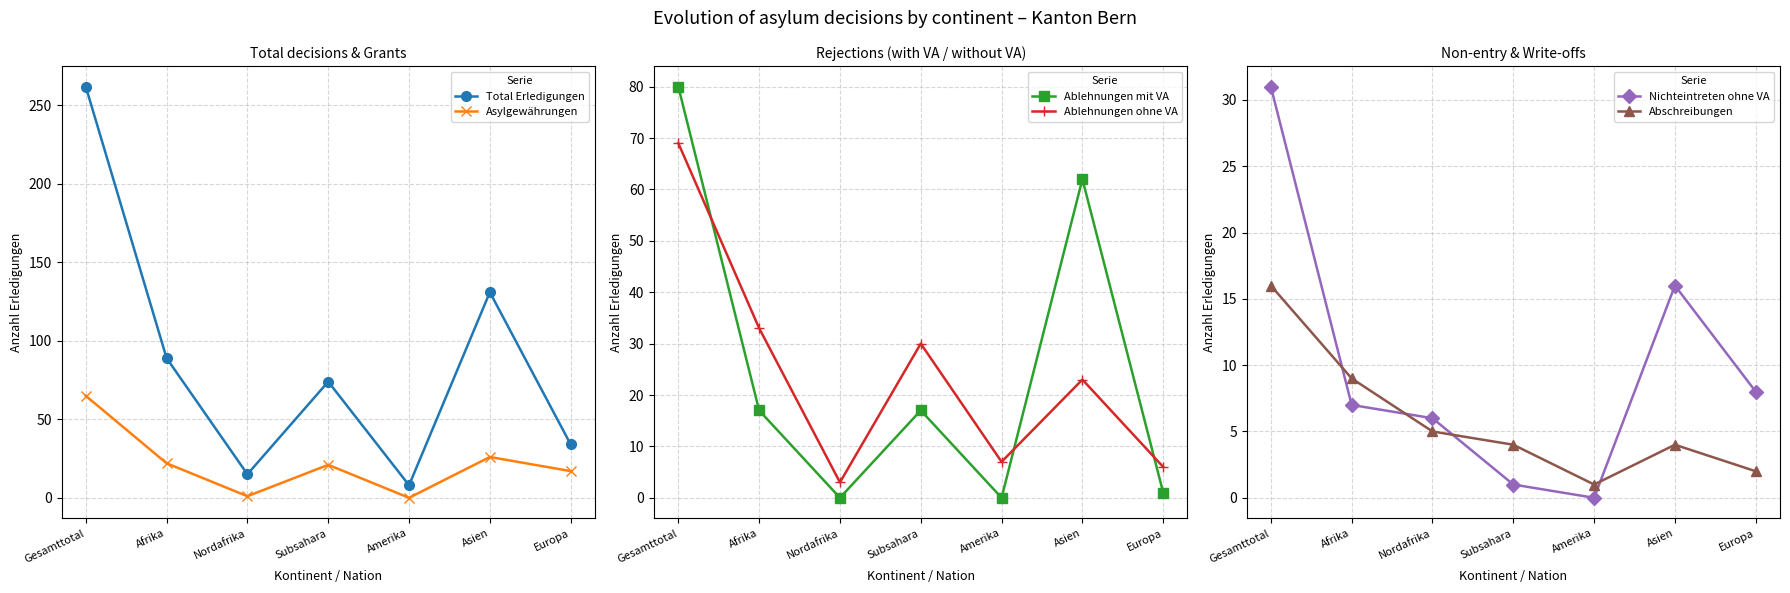

List the labels in order of Nichteintreten ohne VA value, smallest first.

Amerika, Subsahara, Nordafrika, Afrika, Europa, Asien, Gesamttotal